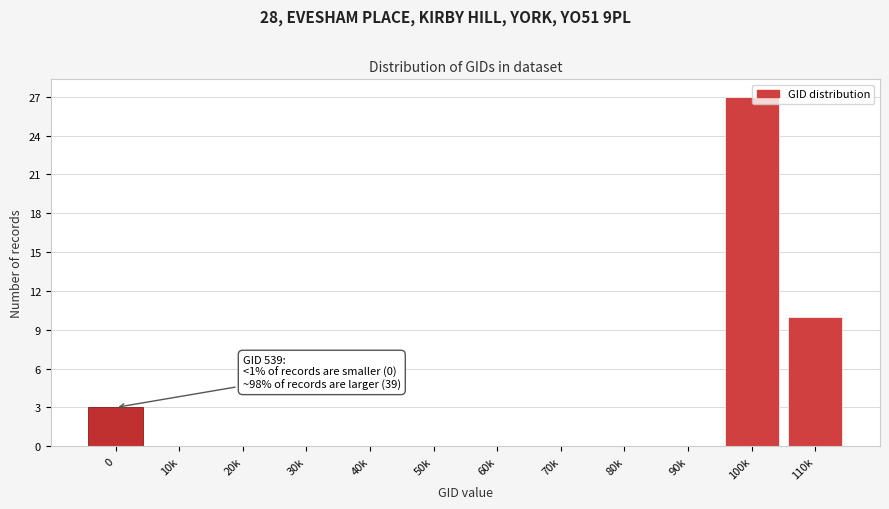

Reading left to right, what are all the values shown in this chart?

0=3	10k=0	20k=0	30k=0	40k=0	50k=0	60k=0	70k=0	80k=0	90k=0	100k=27	110k=10